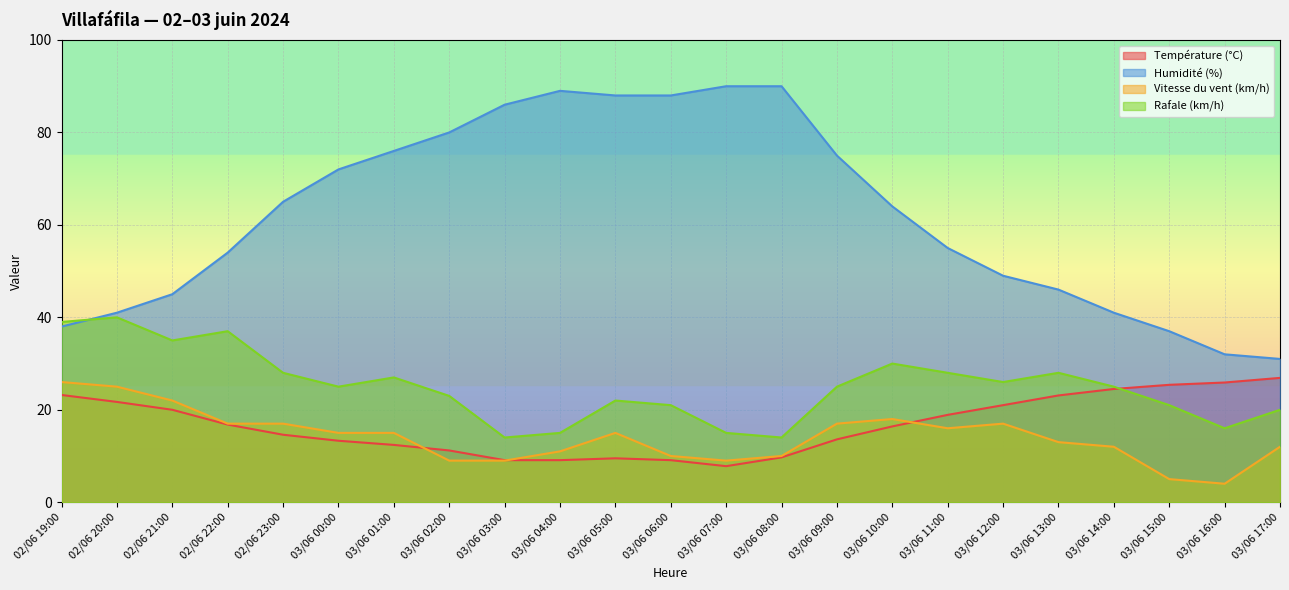

Reading right to left, transcribe all the data shown in this chart.

Température (°C): 03/06 17:00=26.9	03/06 16:00=25.9	03/06 15:00=25.4	03/06 14:00=24.5	03/06 13:00=23.1	03/06 12:00=21.0	03/06 11:00=18.9	03/06 10:00=16.4	03/06 09:00=13.6	03/06 08:00=9.7	03/06 07:00=7.8	03/06 06:00=9.1	03/06 05:00=9.5	03/06 04:00=9.1	03/06 03:00=9.1	03/06 02:00=11.2	03/06 01:00=12.4	03/06 00:00=13.3	02/06 23:00=14.6	02/06 22:00=16.8	02/06 21:00=20.0	02/06 20:00=21.7	02/06 19:00=23.2
Humidité (%): 03/06 17:00=31.0	03/06 16:00=32.0	03/06 15:00=37.0	03/06 14:00=41.0	03/06 13:00=46.0	03/06 12:00=49.0	03/06 11:00=55.0	03/06 10:00=64.0	03/06 09:00=75.0	03/06 08:00=90.0	03/06 07:00=90.0	03/06 06:00=88.0	03/06 05:00=88.0	03/06 04:00=89.0	03/06 03:00=86.0	03/06 02:00=80.0	03/06 01:00=76.0	03/06 00:00=72.0	02/06 23:00=65.0	02/06 22:00=54.0	02/06 21:00=45.0	02/06 20:00=41.0	02/06 19:00=38.0
Vitesse du vent (km/h): 03/06 17:00=12.0	03/06 16:00=4.0	03/06 15:00=5.0	03/06 14:00=12.0	03/06 13:00=13.0	03/06 12:00=17.0	03/06 11:00=16.0	03/06 10:00=18.0	03/06 09:00=17.0	03/06 08:00=10.0	03/06 07:00=9.0	03/06 06:00=10.0	03/06 05:00=15.0	03/06 04:00=11.0	03/06 03:00=9.0	03/06 02:00=9.0	03/06 01:00=15.0	03/06 00:00=15.0	02/06 23:00=17.0	02/06 22:00=17.0	02/06 21:00=22.0	02/06 20:00=25.0	02/06 19:00=26.0
Rafale (km/h): 03/06 17:00=20.0	03/06 16:00=16.0	03/06 15:00=21.0	03/06 14:00=25.0	03/06 13:00=28.0	03/06 12:00=26.0	03/06 11:00=28.0	03/06 10:00=30.0	03/06 09:00=25.0	03/06 08:00=14.0	03/06 07:00=15.0	03/06 06:00=21.0	03/06 05:00=22.0	03/06 04:00=15.0	03/06 03:00=14.0	03/06 02:00=23.0	03/06 01:00=27.0	03/06 00:00=25.0	02/06 23:00=28.0	02/06 22:00=37.0	02/06 21:00=35.0	02/06 20:00=40.0	02/06 19:00=39.0